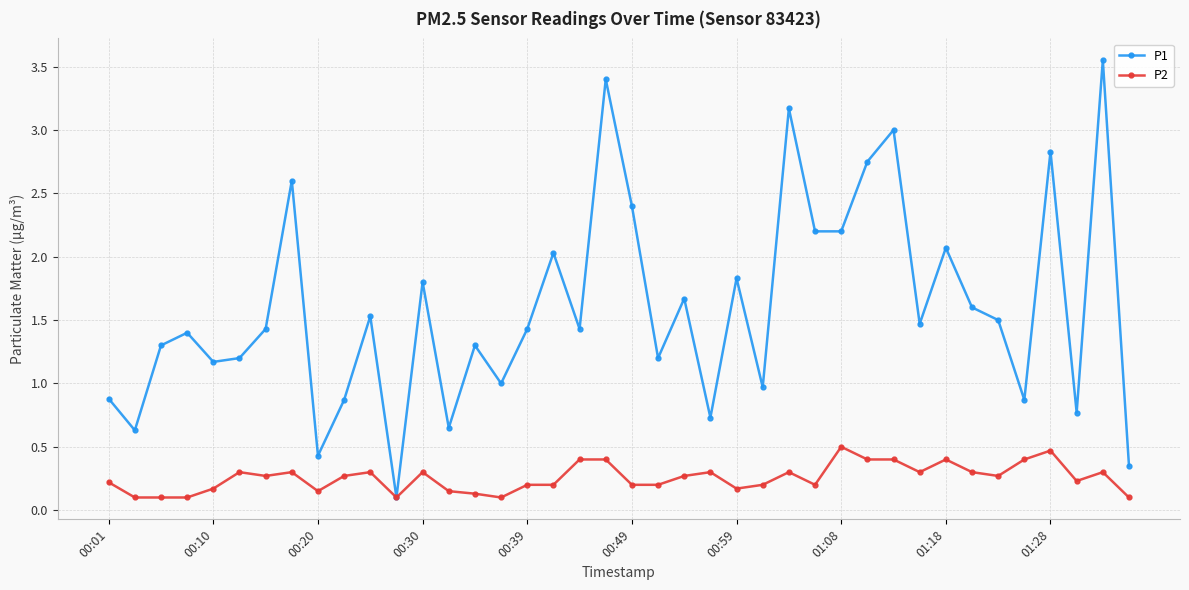

Rank the series by their maximum value, from lowest to highest.

P2, P1